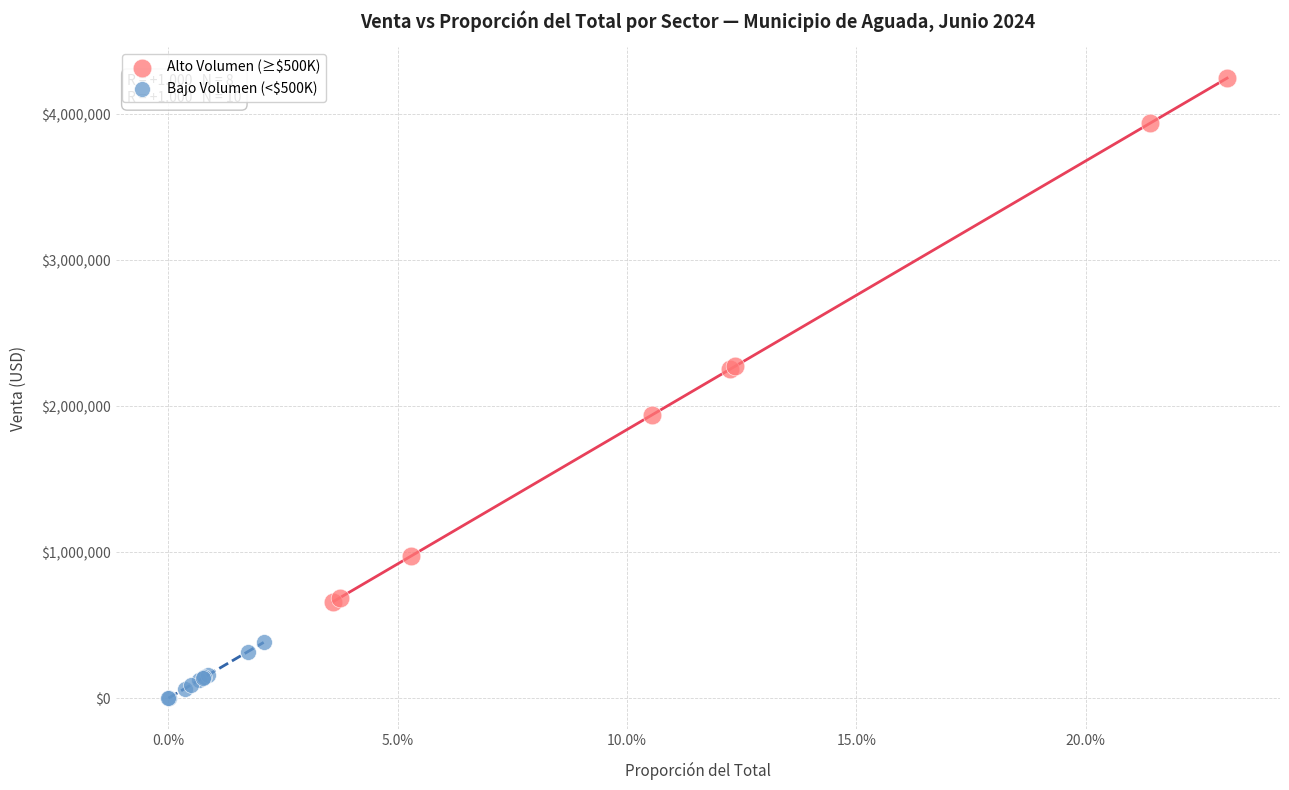

Which series reaches the maximum Y coordinate?

Alto Volumen (≥$500K)